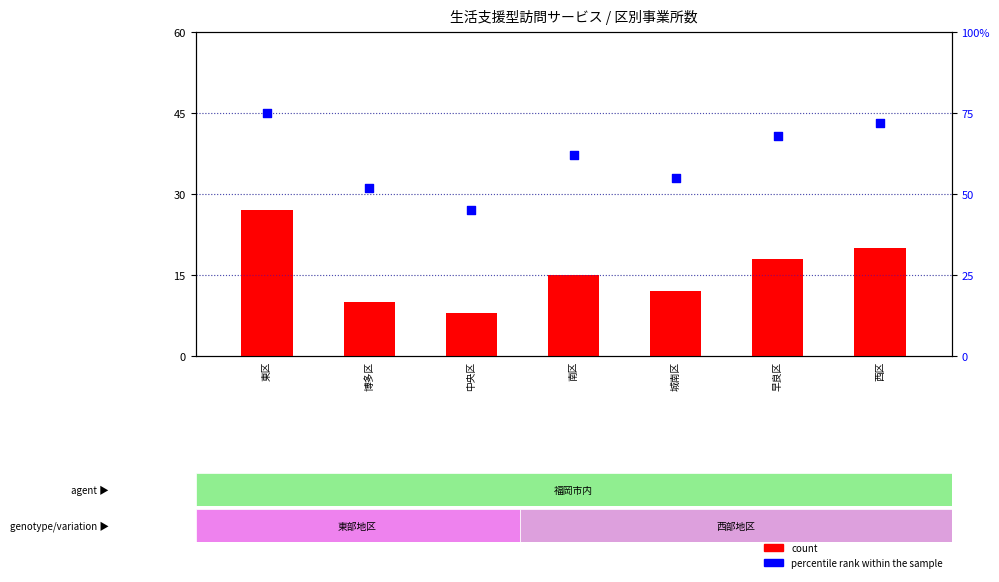

Which series reaches the maximum Y coordinate?

percentile rank within the sample